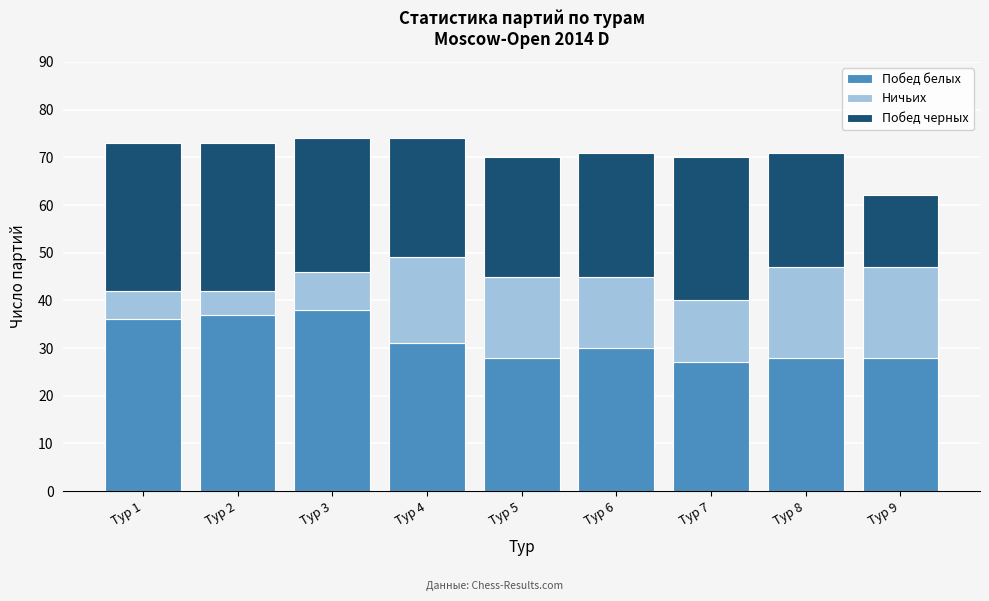

Reading right to left, transcribe the values for Побед белых.

Тур 9=28	Тур 8=28	Тур 7=27	Тур 6=30	Тур 5=28	Тур 4=31	Тур 3=38	Тур 2=37	Тур 1=36